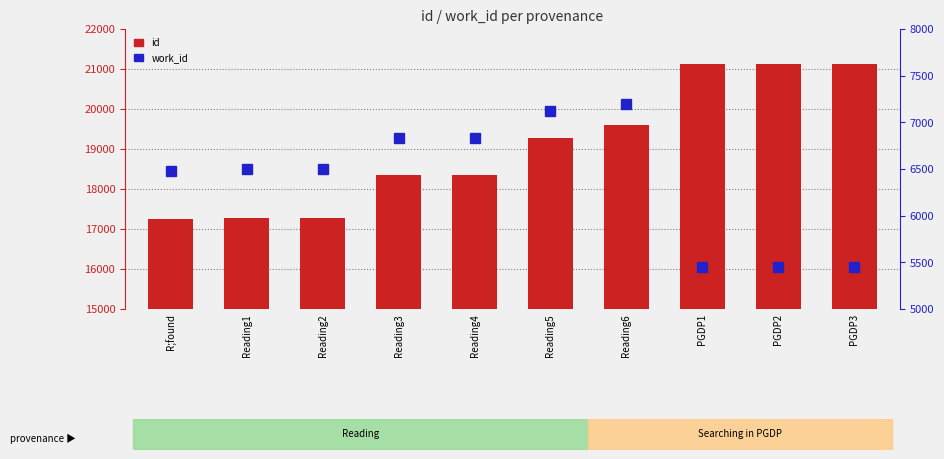

The value of id at Reading1 is 17267. True or false?

True